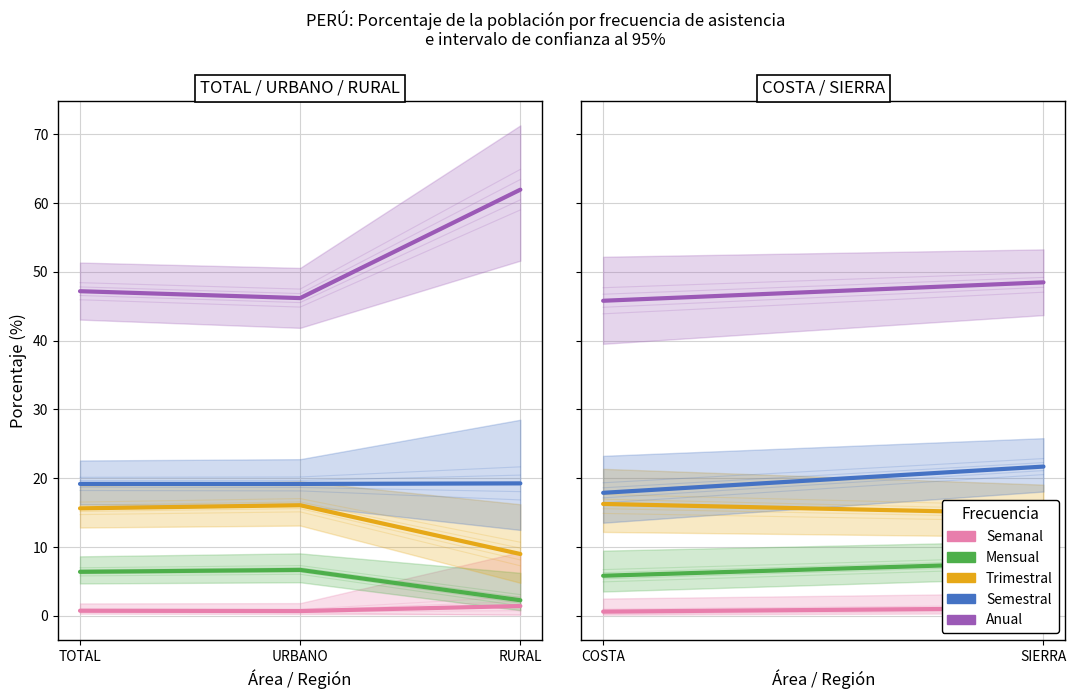

What is the average value of the Mensual series?

6.8